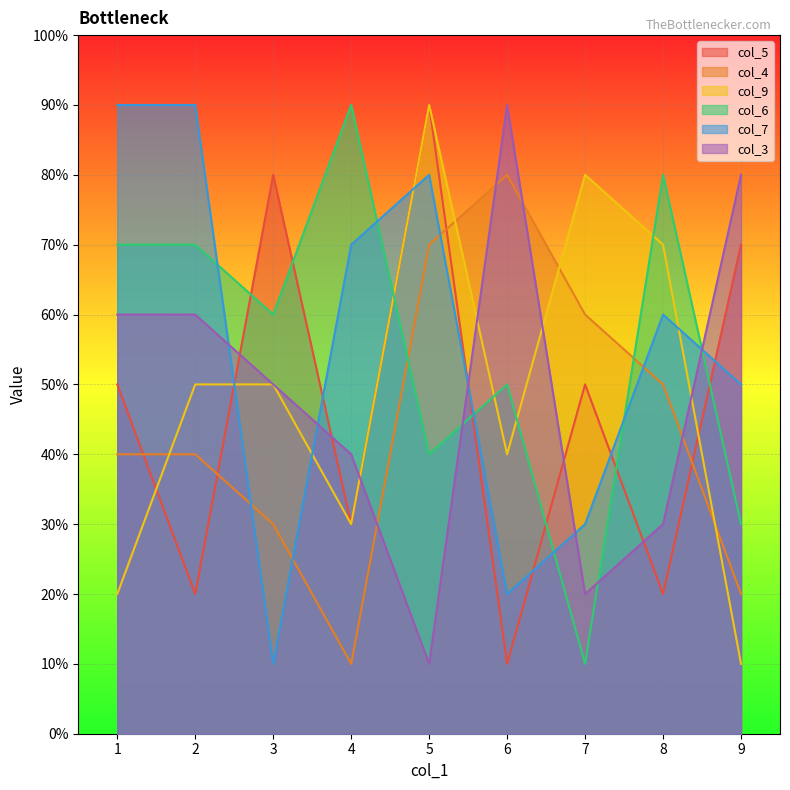

At which category does col_4 reach its first local peak?

6